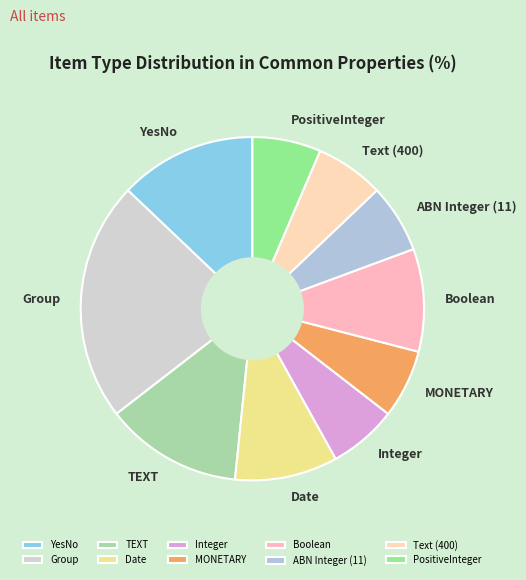

Is Boolean the majority of the pie?

No